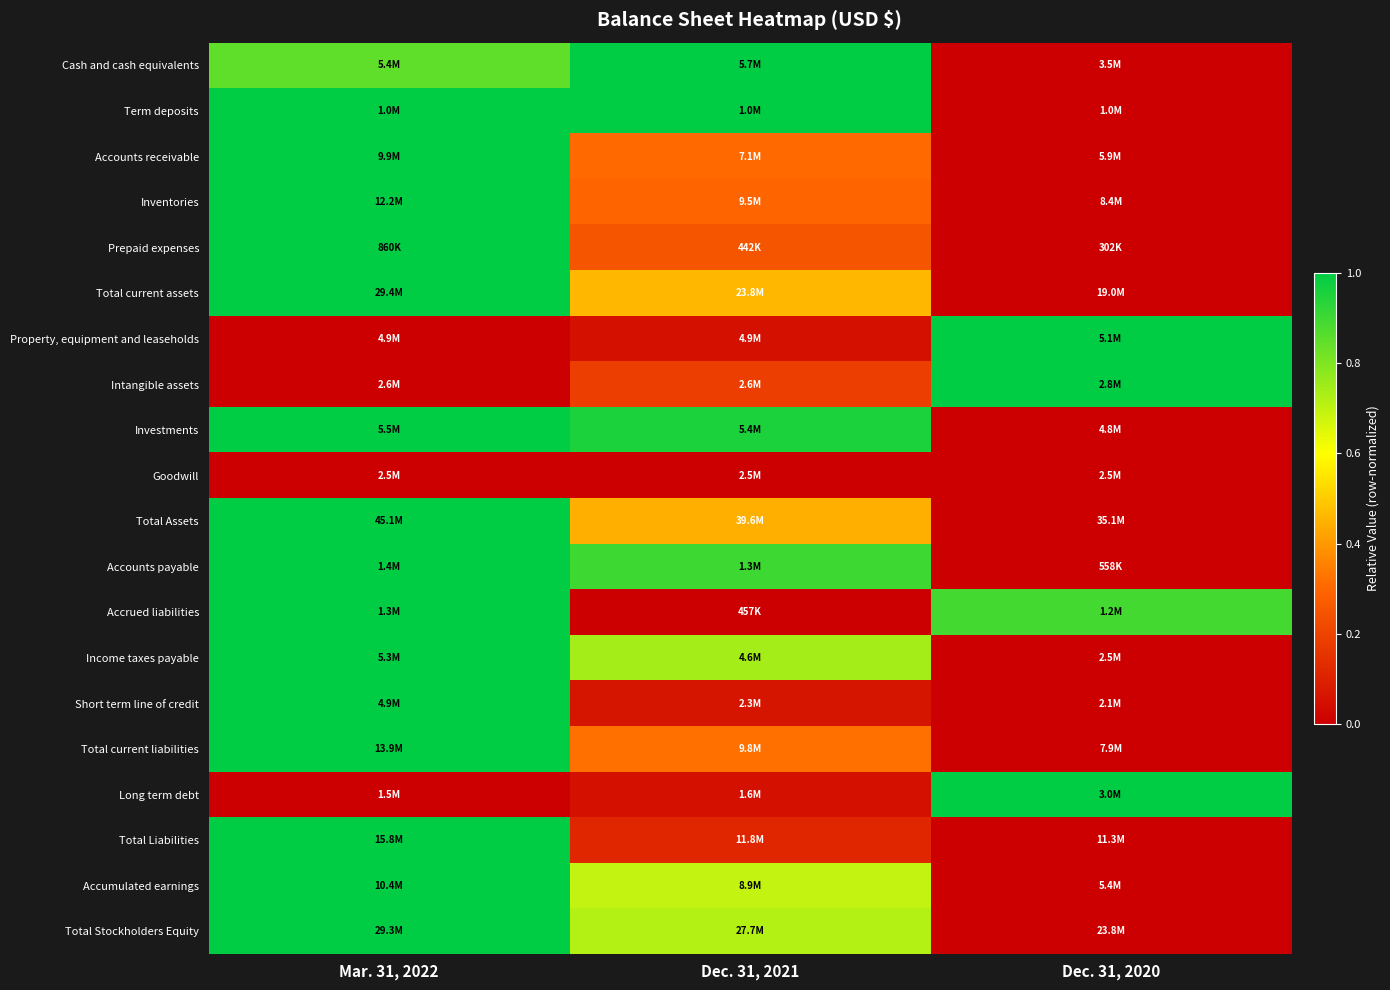

Which category has the highest value across all series?

Mar. 31, 2022